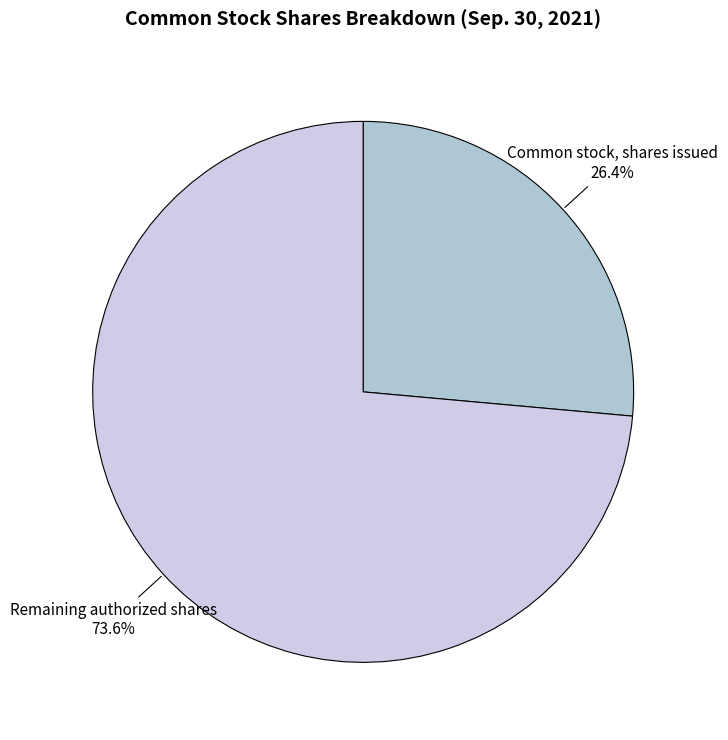

How many slices are in this pie chart?

2